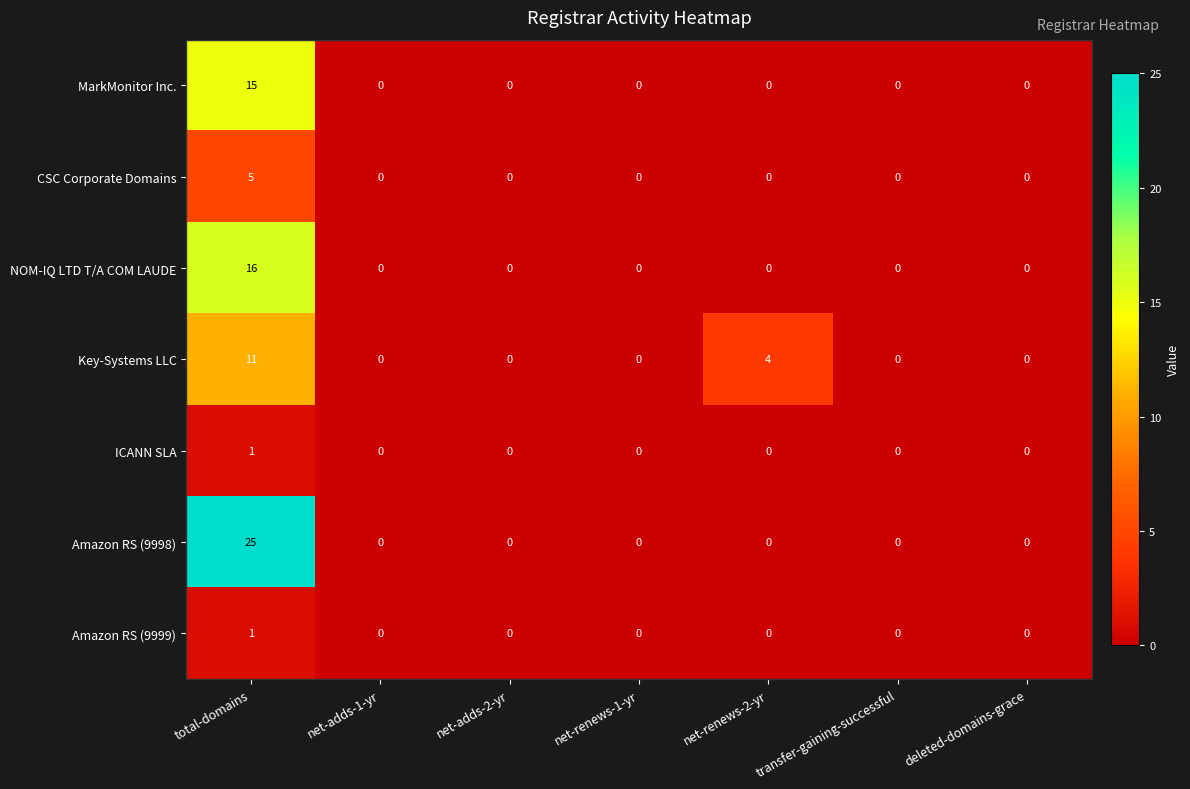

What is the spread (max minus min) of values at net-renews-2-yr?

4